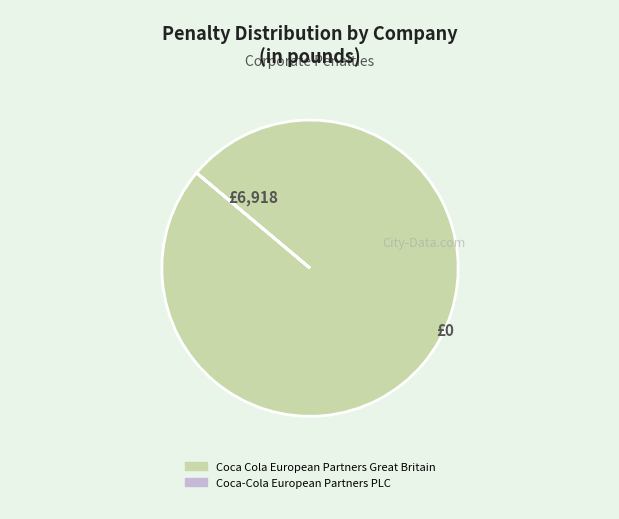

Which slice is the largest?

Coca Cola European Partners Great Britain